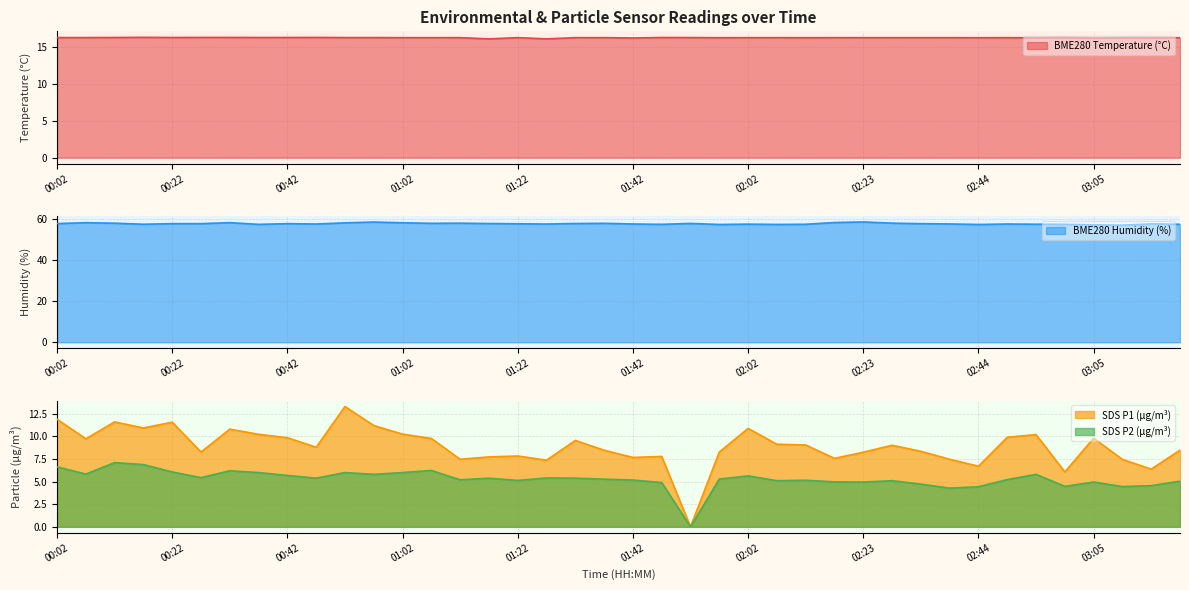

What is the highest value of the SDS P2 (µg/m³) series?

7.1